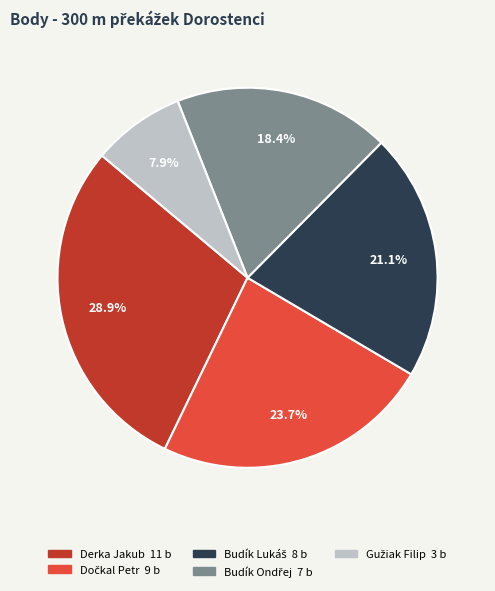

What is the largest slice in the pie chart?

Derka Jakub